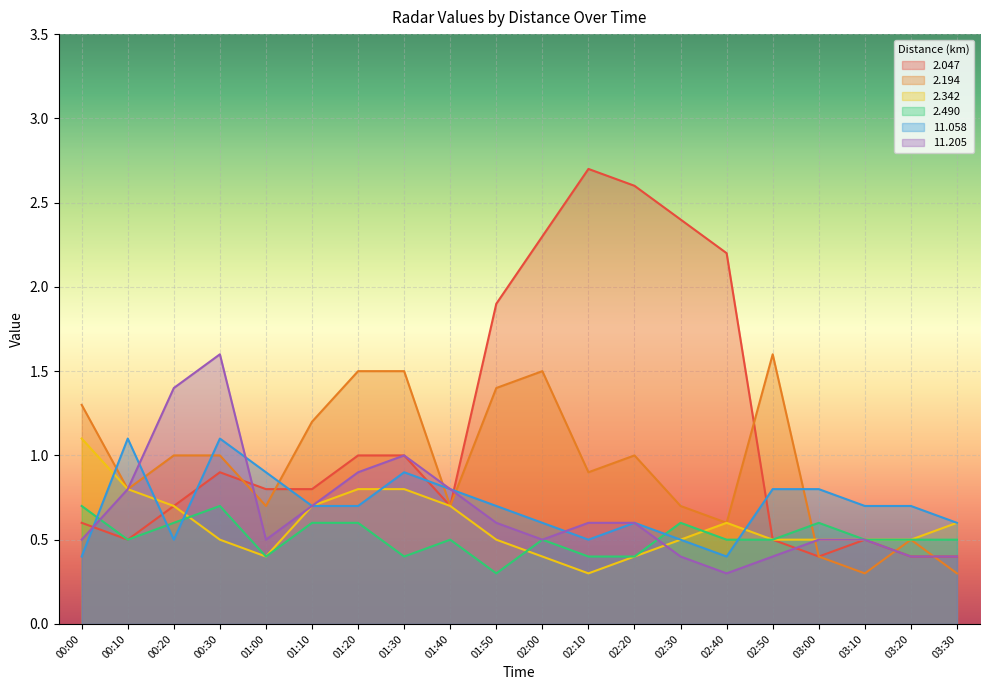

Is the value of 11.205 at 00:00 greater than the value of 11.058 at 03:00?

No